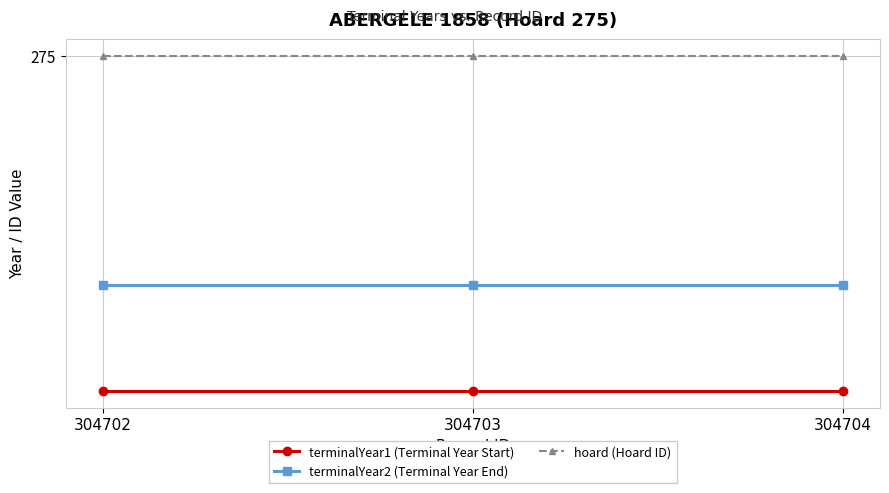

Is this an area chart (filled region under the line)?

No